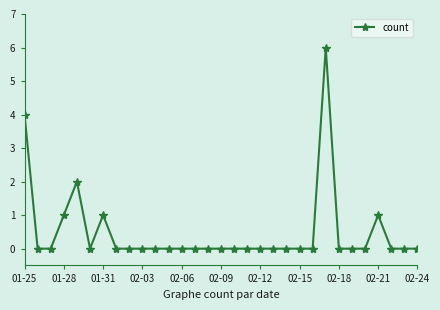

What is the sum of all values?

15